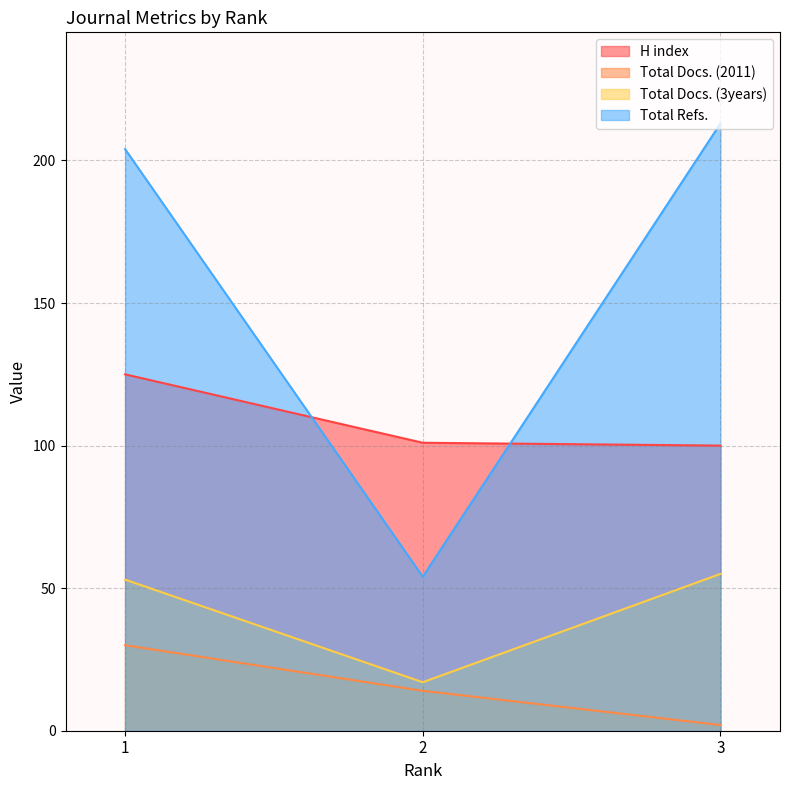

Where does the H index series first go above 101?

1